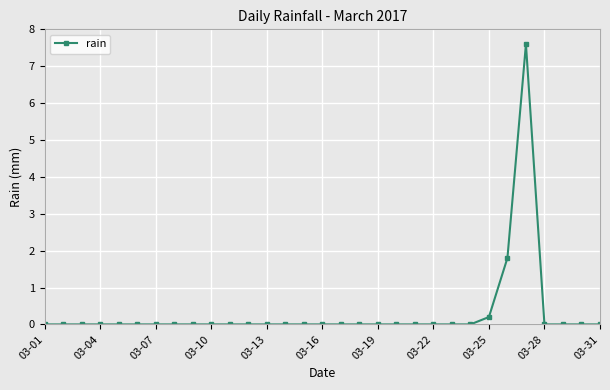

What is the maximum value shown in the chart?

7.6